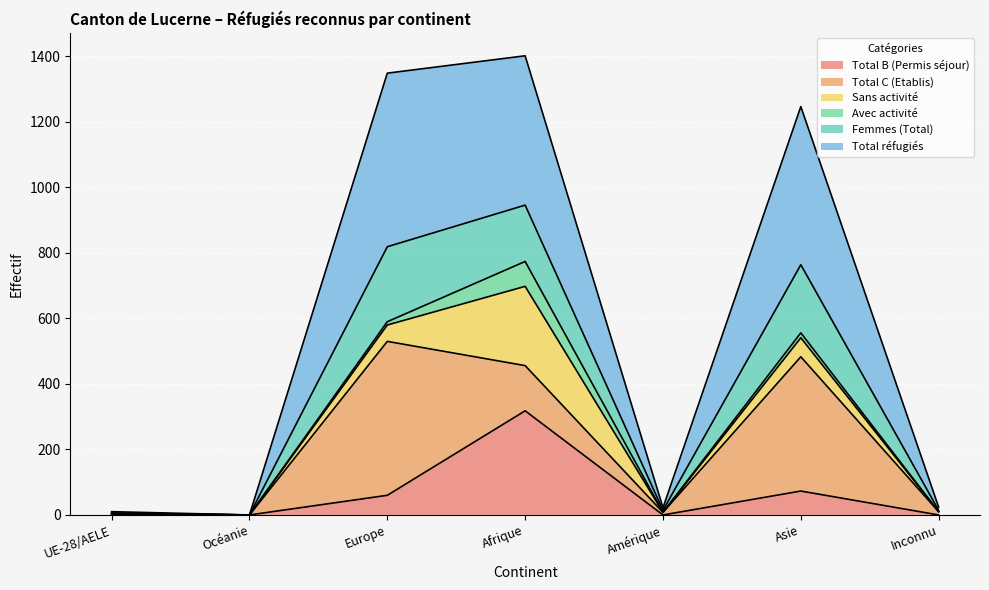

What is the maximum value shown in the chart?

1402